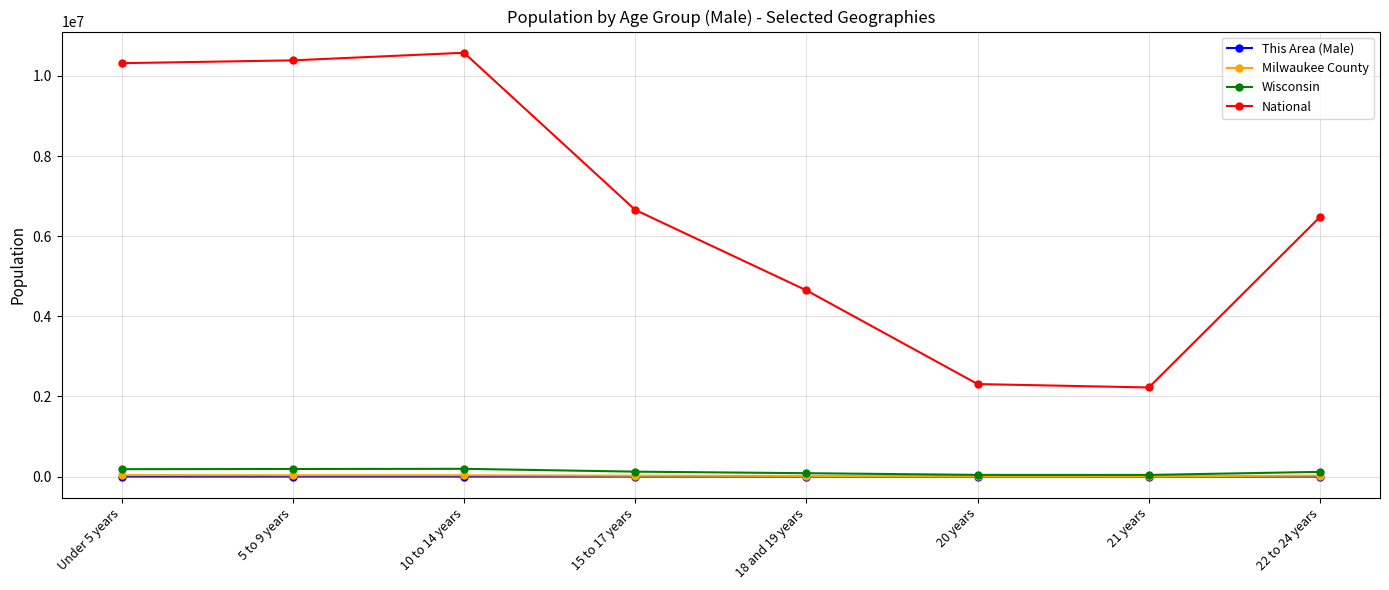

Which series has the largest total across all categories?

National